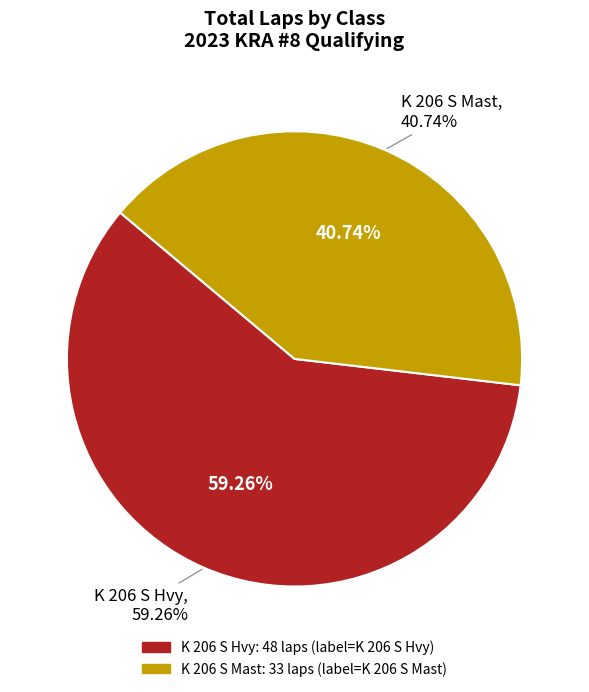

What is the majority slice?

K 206 S Hvy